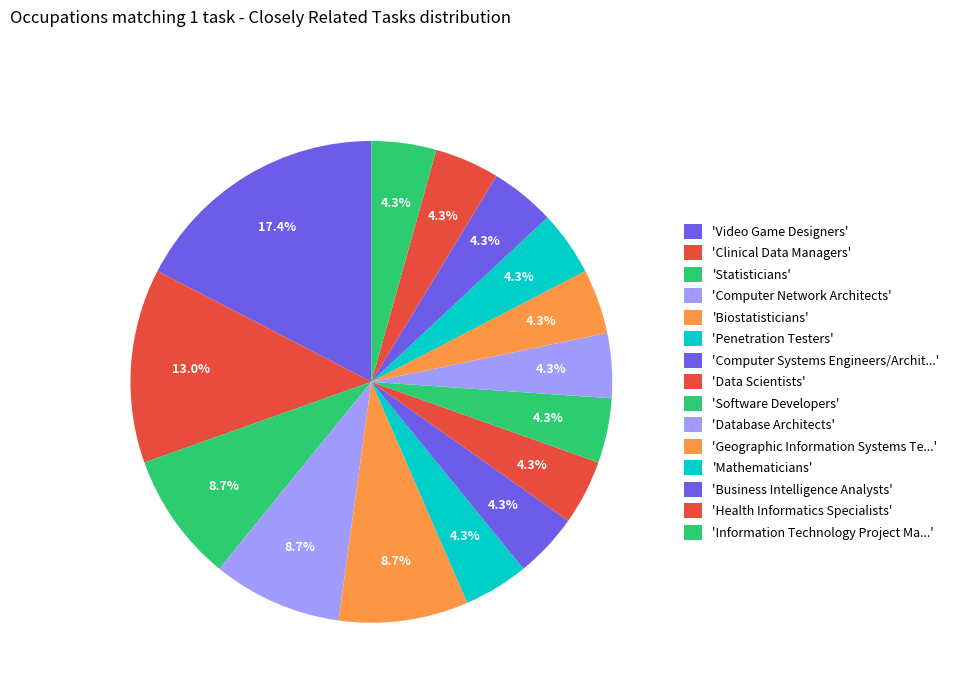

How many segments does this pie chart have?

15